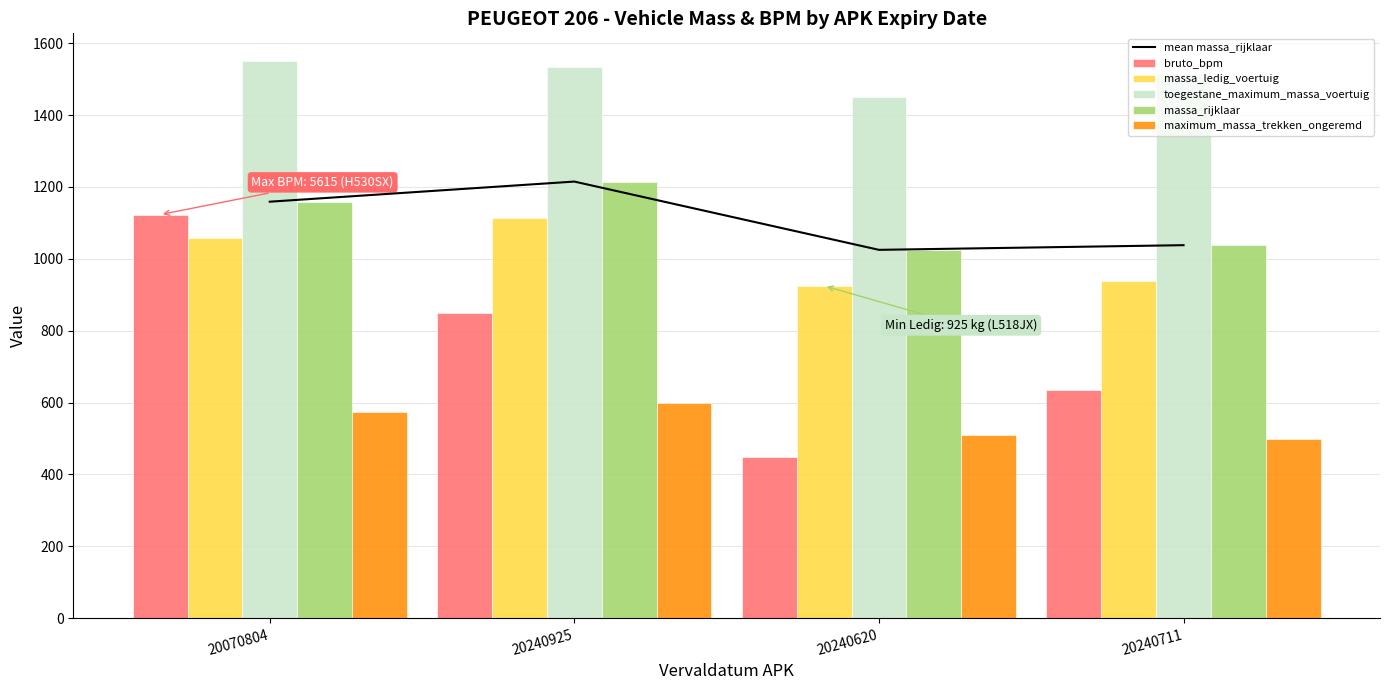

Where is bruto_bpm nearest to the value 785?

20240925